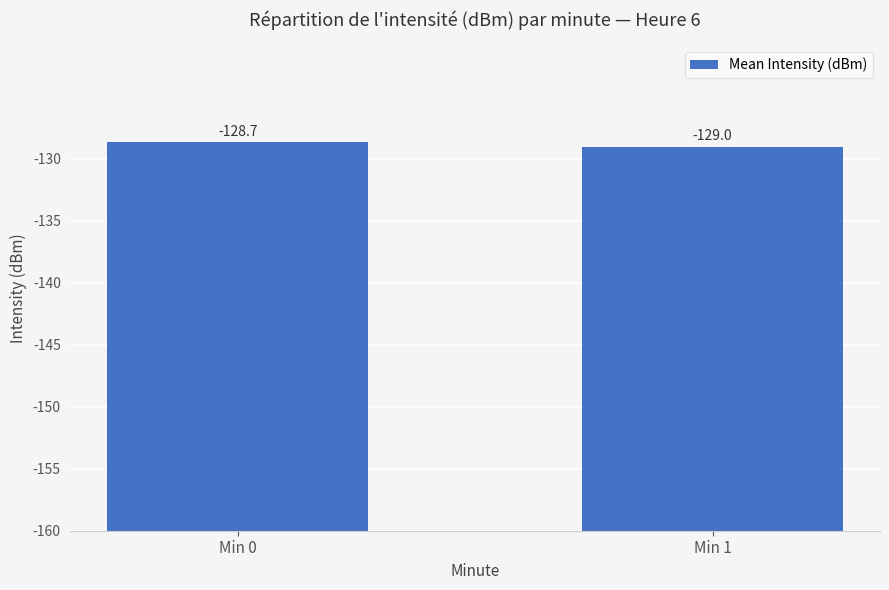

Does the chart contain any negative values?

No